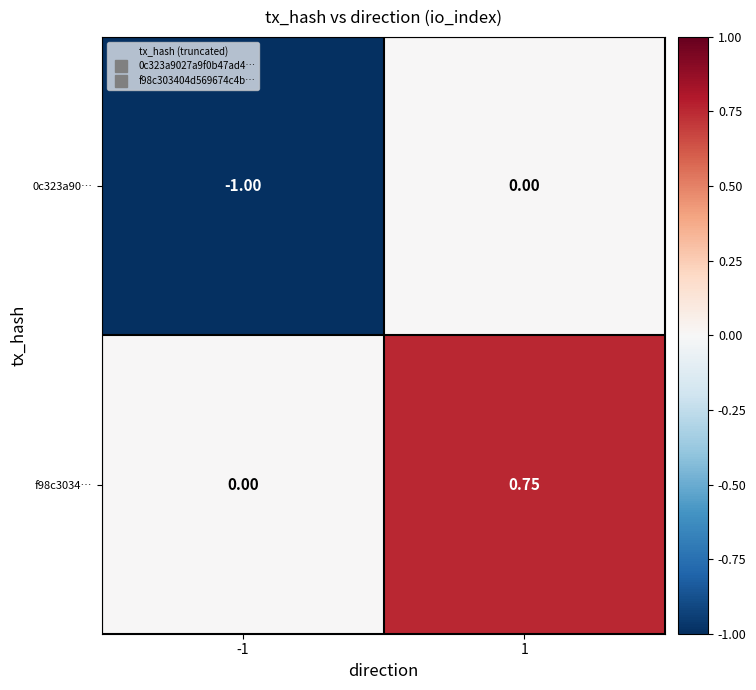

Reading left to right, transcribe all the data shown in this chart.

0c323a90…: -1=-1.0	1=0.0
f98c3034…: -1=0.0	1=0.8